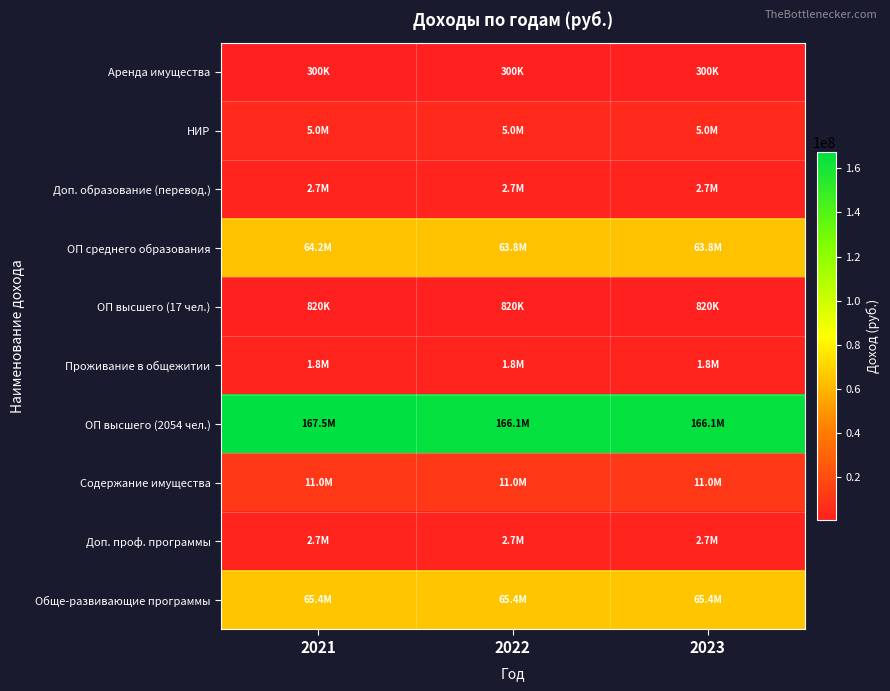

How many categories are shown in the chart?

3